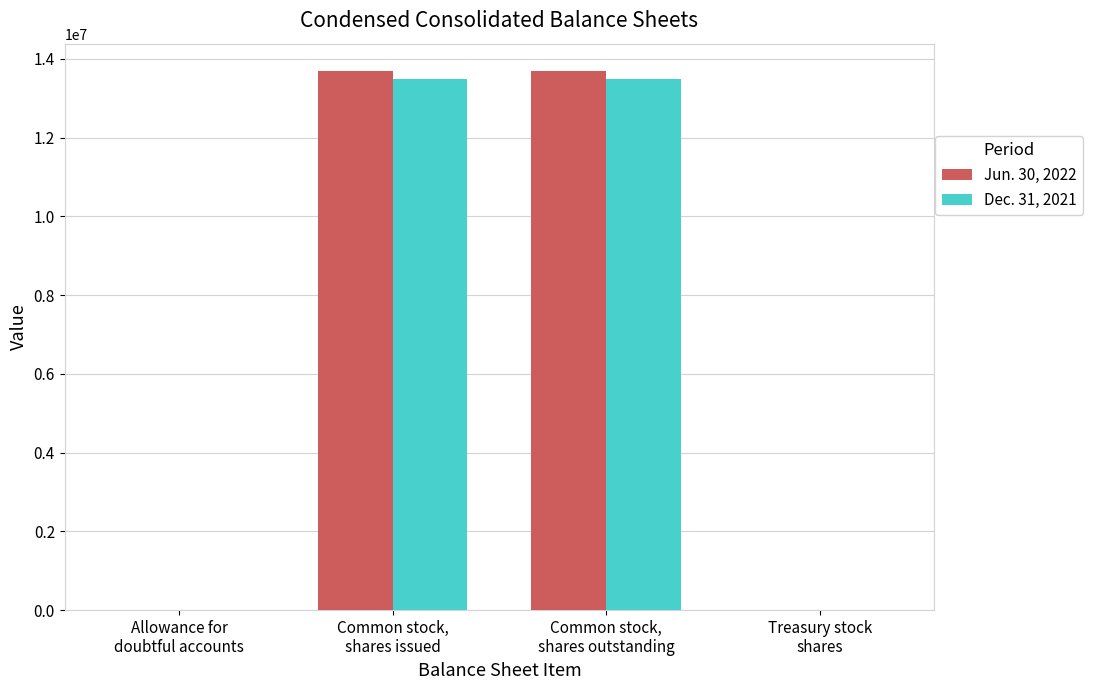

What is the maximum value shown in the chart?

13702796